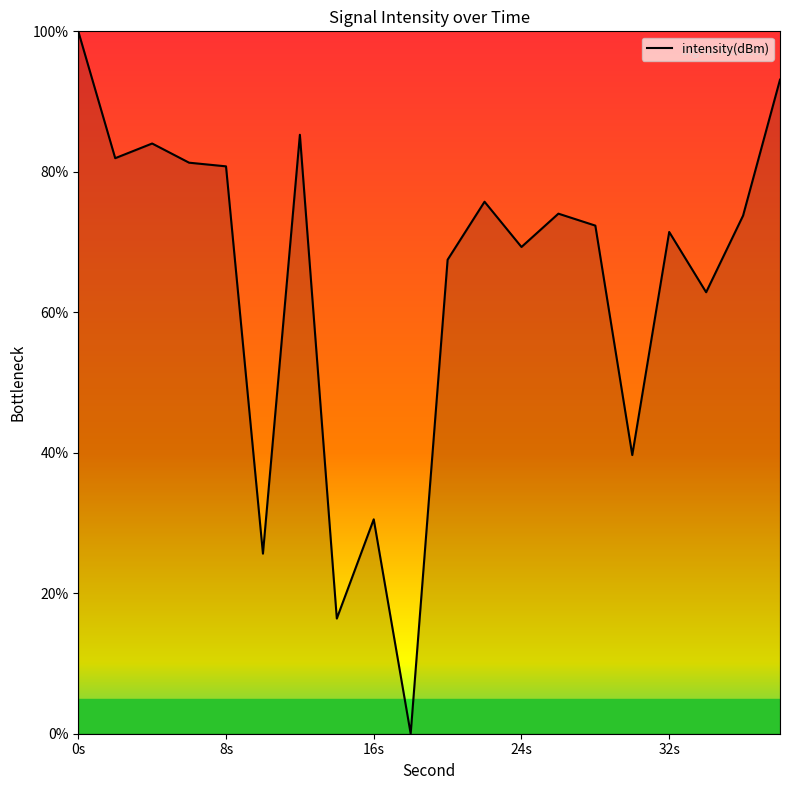

What is the maximum value shown in the chart?

100.0